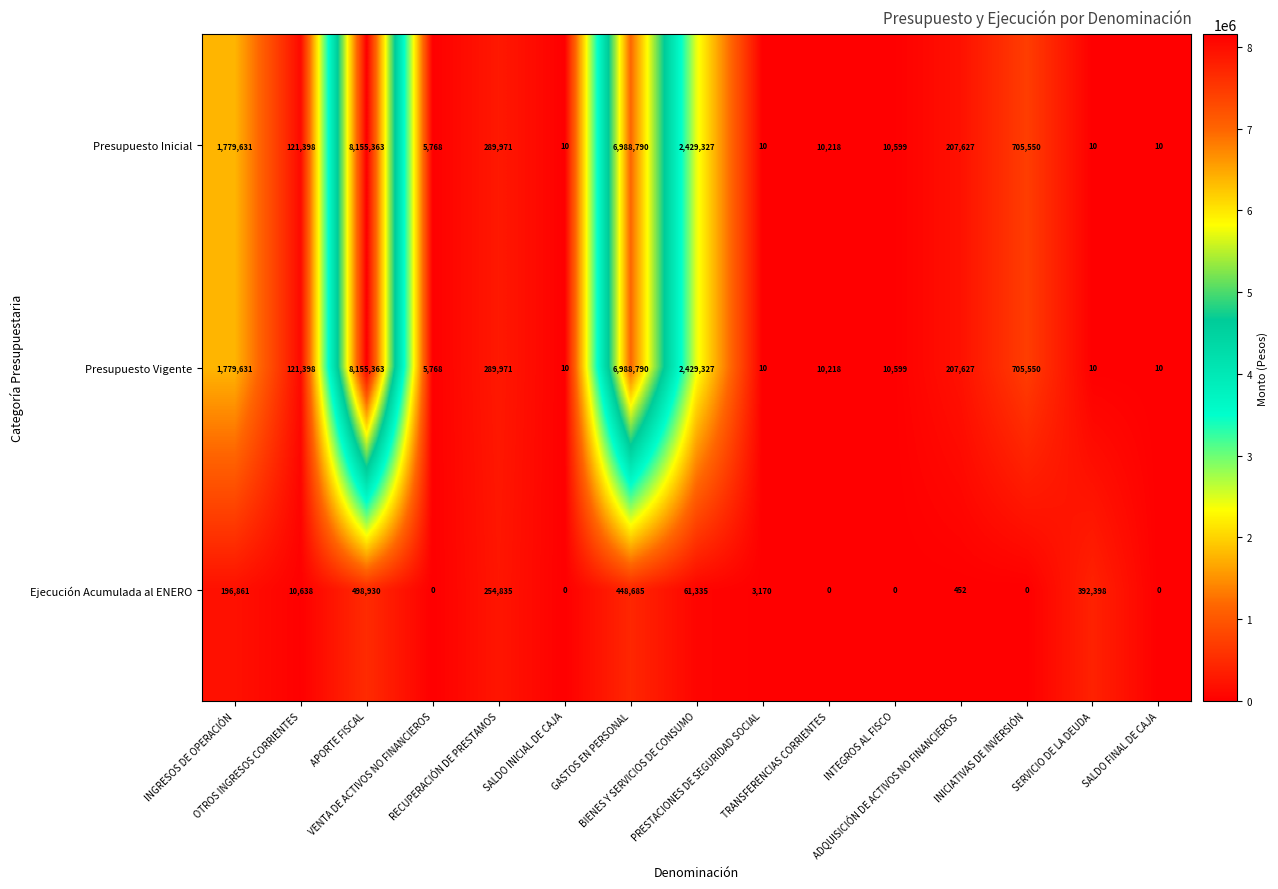

What is the highest value of the Ejecución Acumulada al ENERO series?

498930